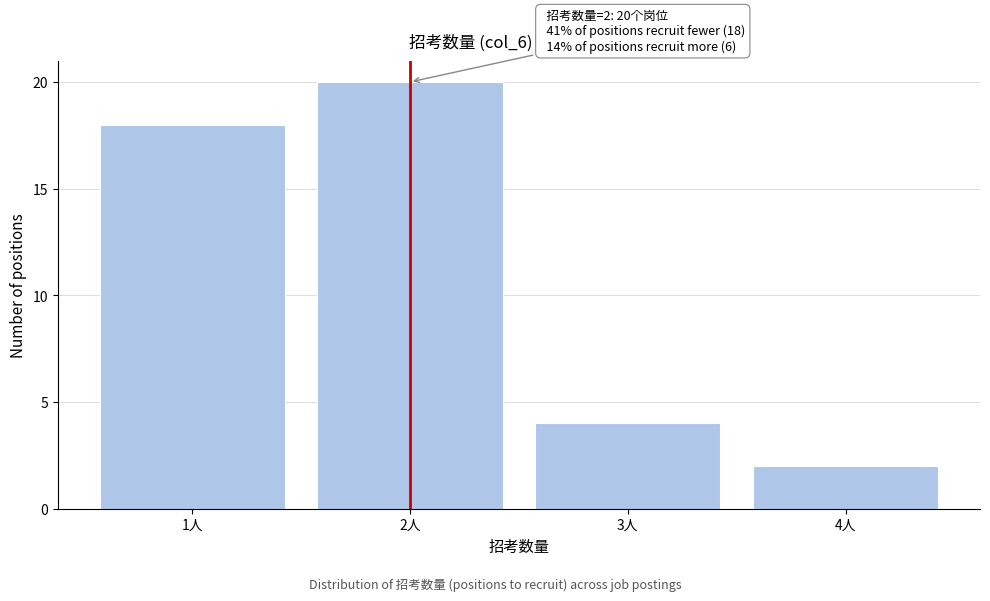

Reading left to right, what are all the values shown in this chart?

18	20	4	2